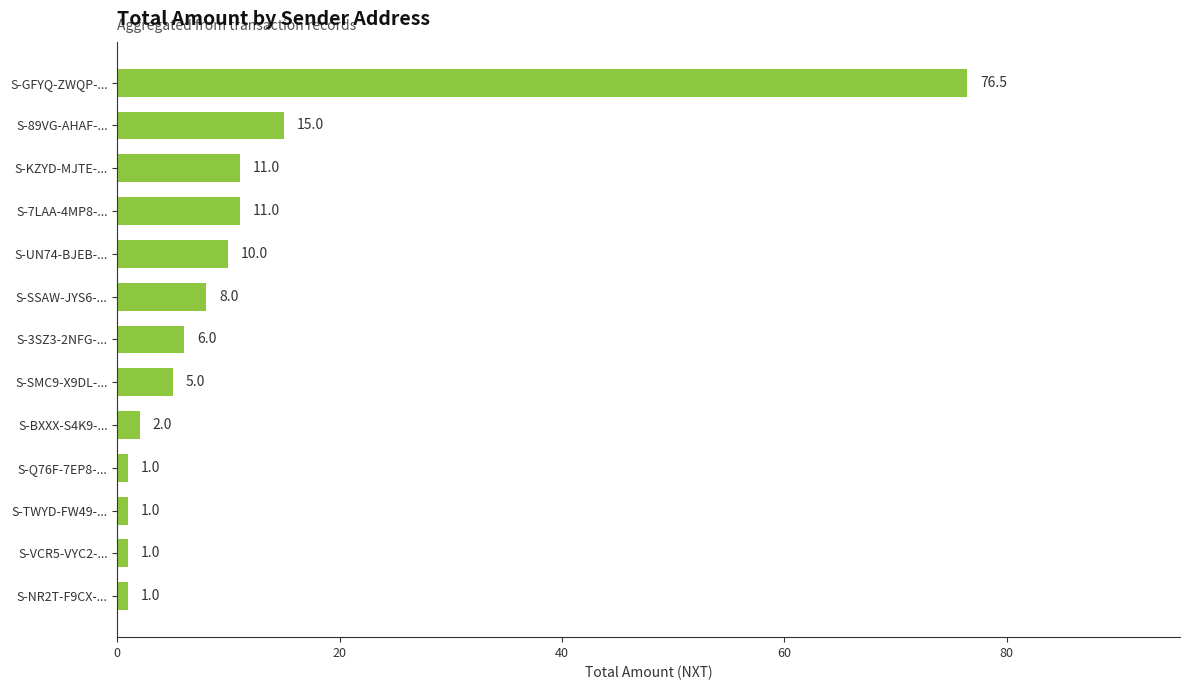

What is the maximum value shown in the chart?

76.5